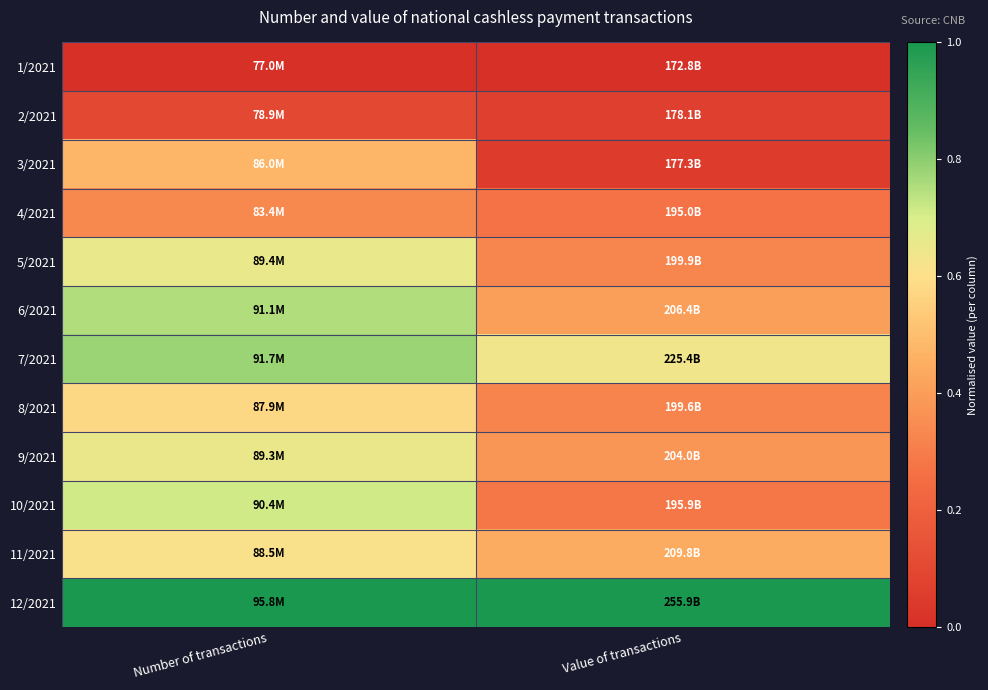

Reading left to right, what are all the values shown in this chart?

1/2021: Number of transactions=0.0	Value of transactions=0.0
2/2021: Number of transactions=0.1	Value of transactions=0.1
3/2021: Number of transactions=0.5	Value of transactions=0.1
4/2021: Number of transactions=0.3	Value of transactions=0.3
5/2021: Number of transactions=0.7	Value of transactions=0.3
6/2021: Number of transactions=0.8	Value of transactions=0.4
7/2021: Number of transactions=0.8	Value of transactions=0.6
8/2021: Number of transactions=0.6	Value of transactions=0.3
9/2021: Number of transactions=0.7	Value of transactions=0.4
10/2021: Number of transactions=0.7	Value of transactions=0.3
11/2021: Number of transactions=0.6	Value of transactions=0.4
12/2021: Number of transactions=1.0	Value of transactions=1.0